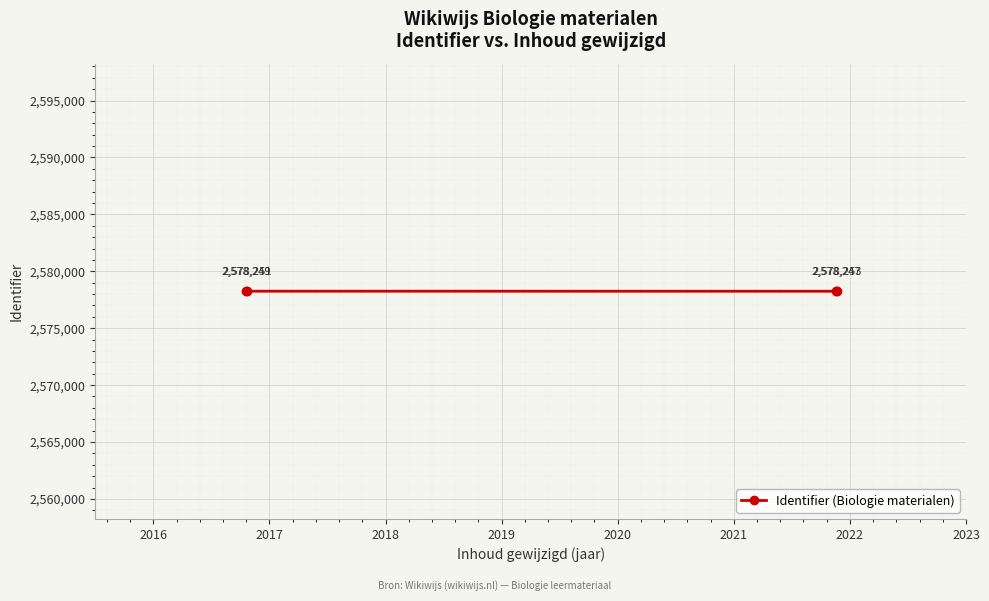

What is the value of the 3rd point from the left?

2578247